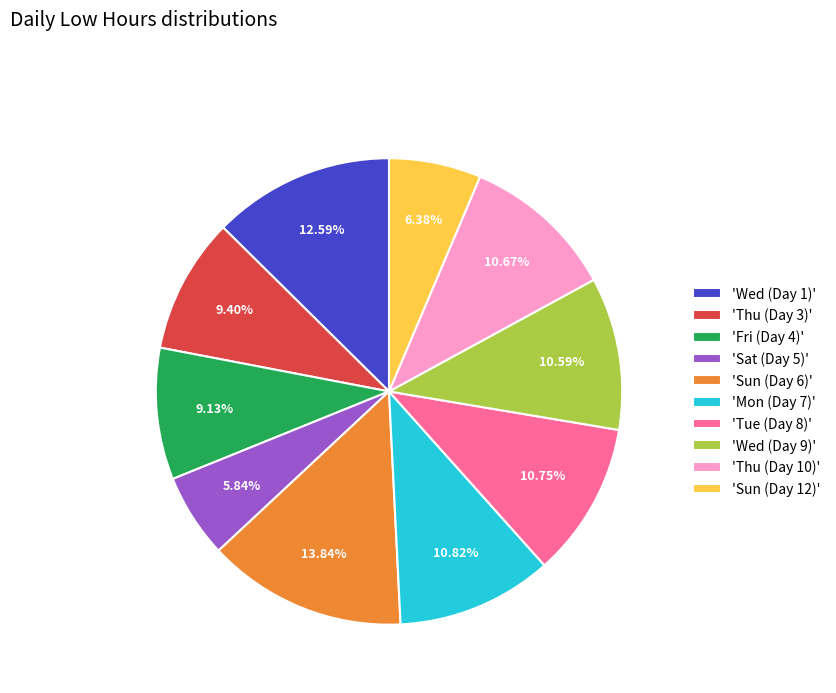

How many slices are in this pie chart?

10